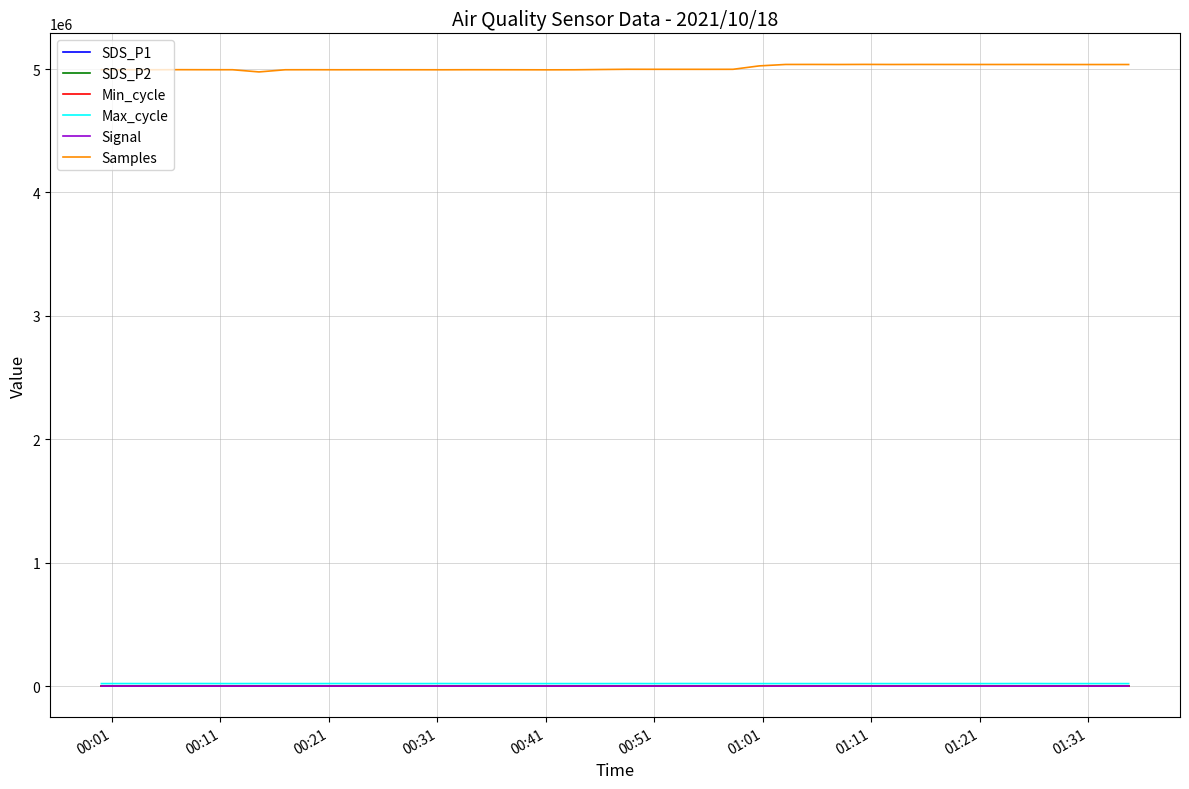

Which series has the largest total across all categories?

Samples